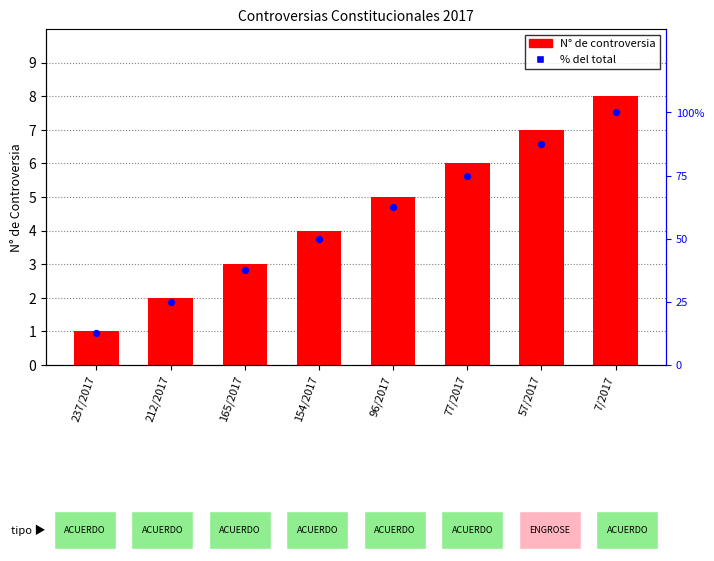

At which category is the sum across all series the highest?

7/2017